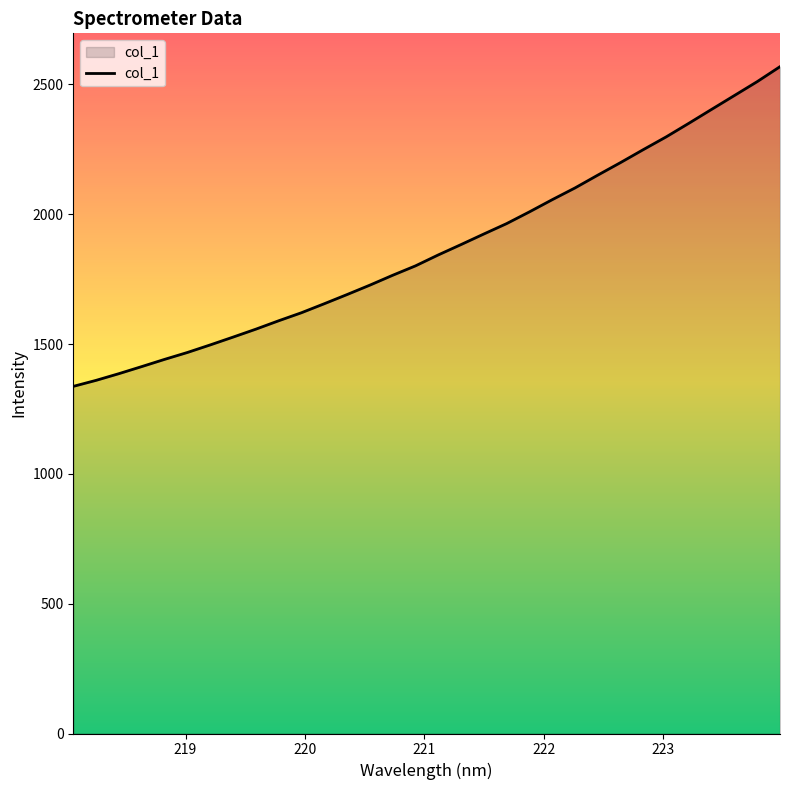

What is the smallest value displayed?

1336.9